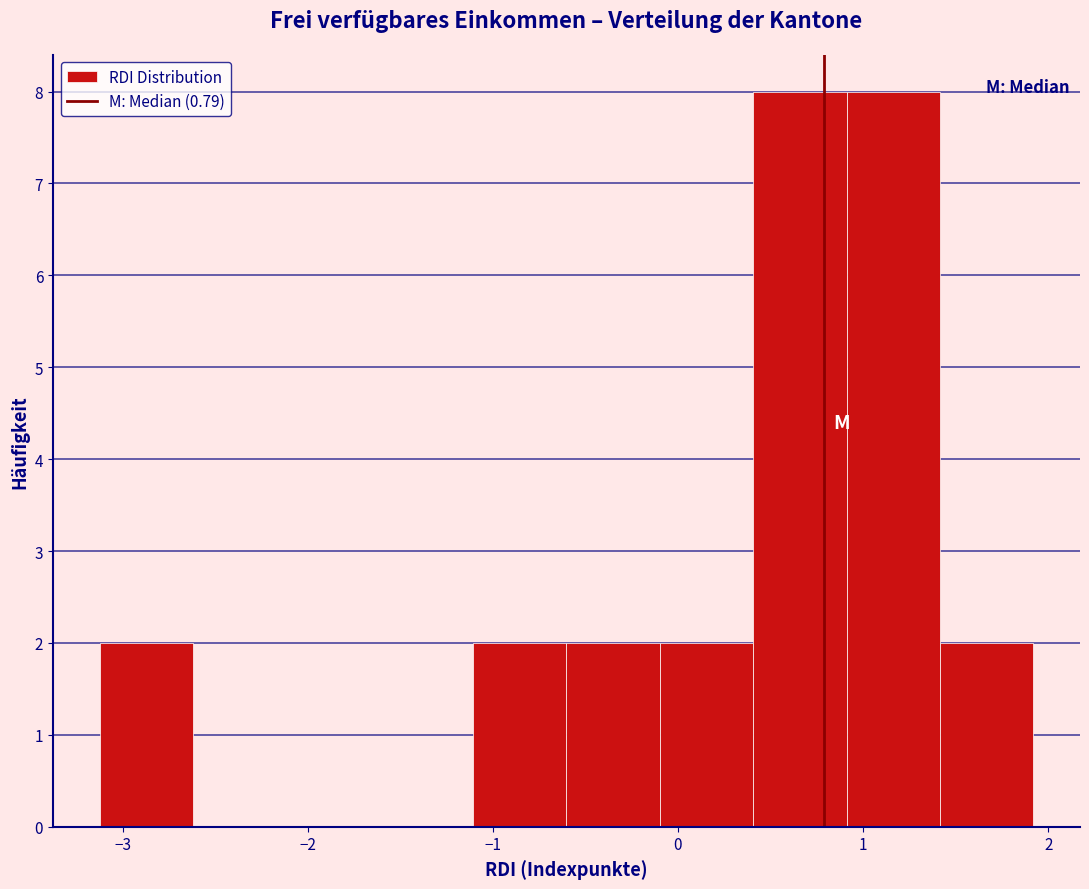

Reading left to right, transcribe this chart: for each bar, give the range it covers on the x-axis and its height. Neither the bar edges nor the heights are printed on the chart, so give them approximately, as read against the axes.

-3.1 to -2.6: 2
-2.6 to -2.1: 0
-2.1 to -1.6: 0
-1.6 to -1.1: 0
-1.1 to -0.6: 2
-0.6 to -0.1: 2
-0.1 to 0.4: 2
0.4 to 0.9: 8
0.9 to 1.4: 8
1.4 to 1.9: 2